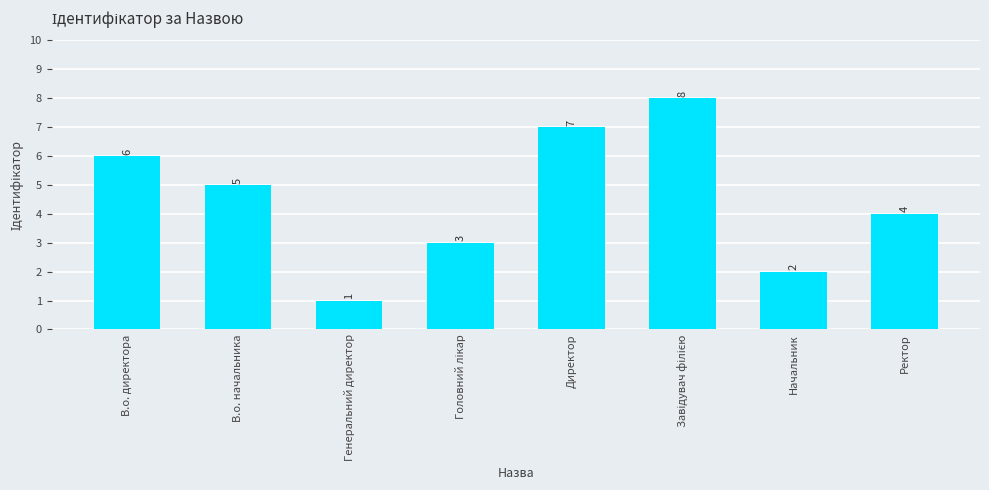

What is the sum of all values?

36